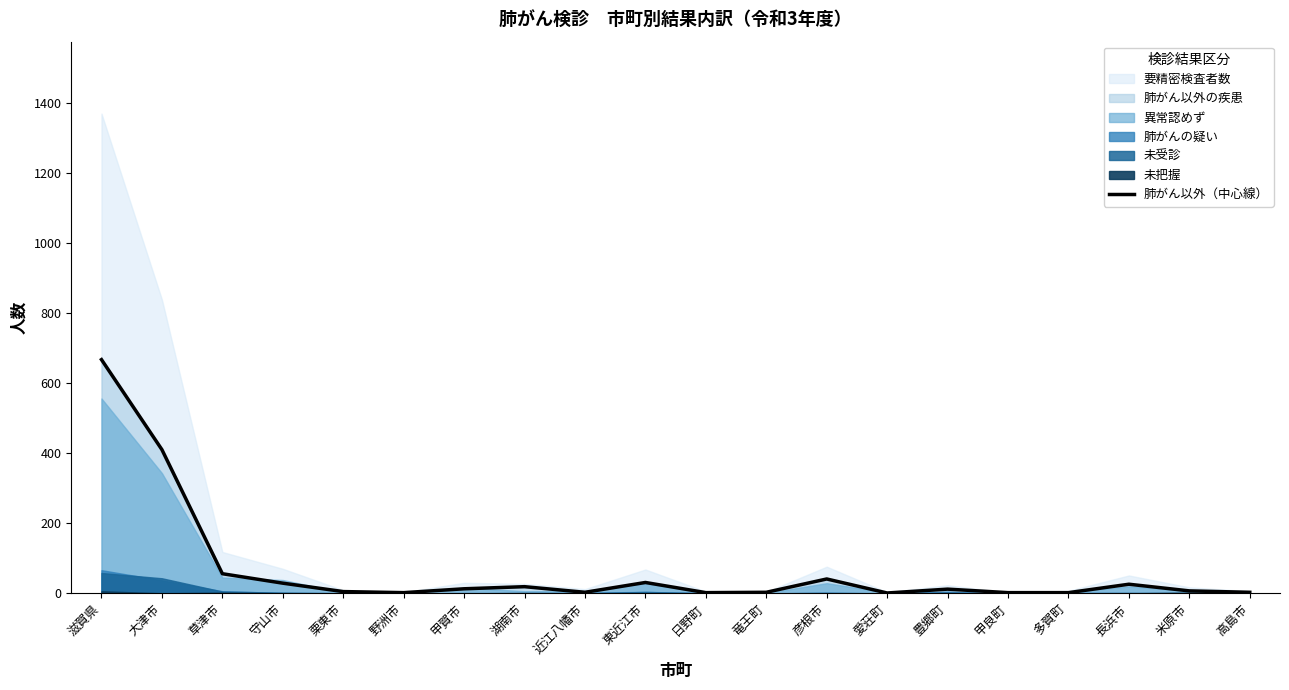

What position from the right is 米原市?

2